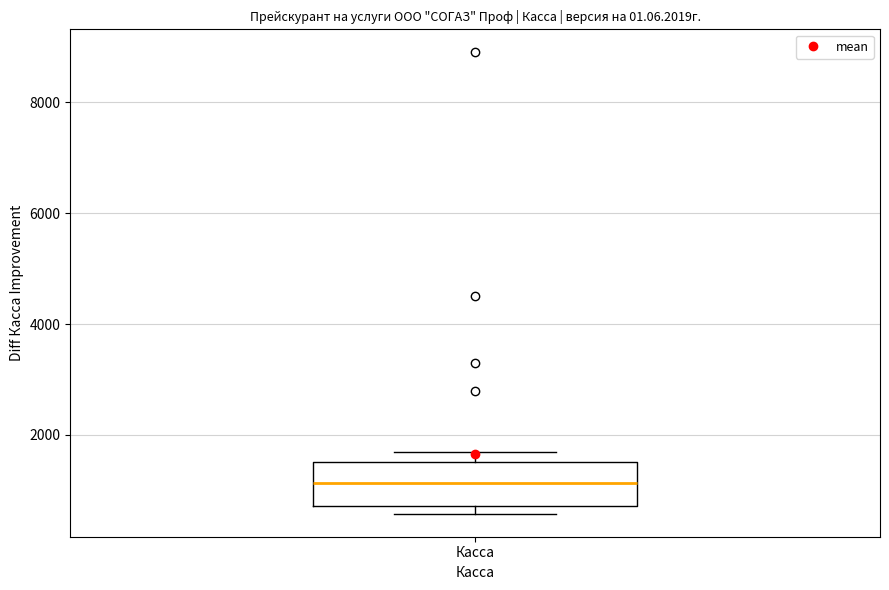

Where does the median line of the box for Касса sit on the y-axis? The values are not printed on the chart, so give them approximately, as read against the axis.

1200